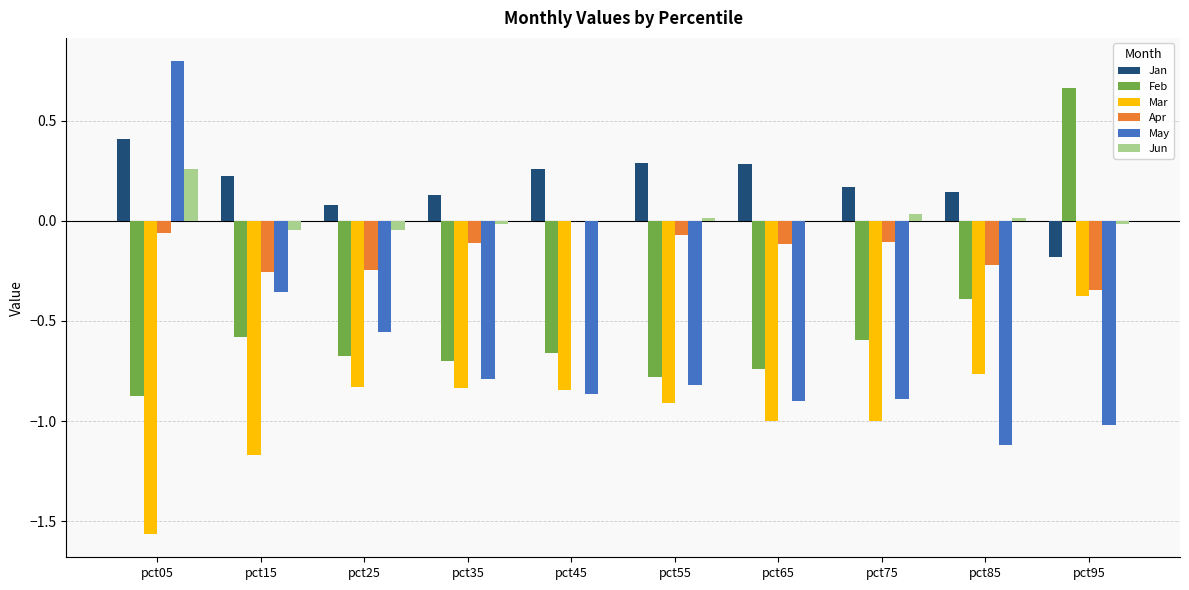

True or false: Jun has a value of 0.0 at pct85.

True